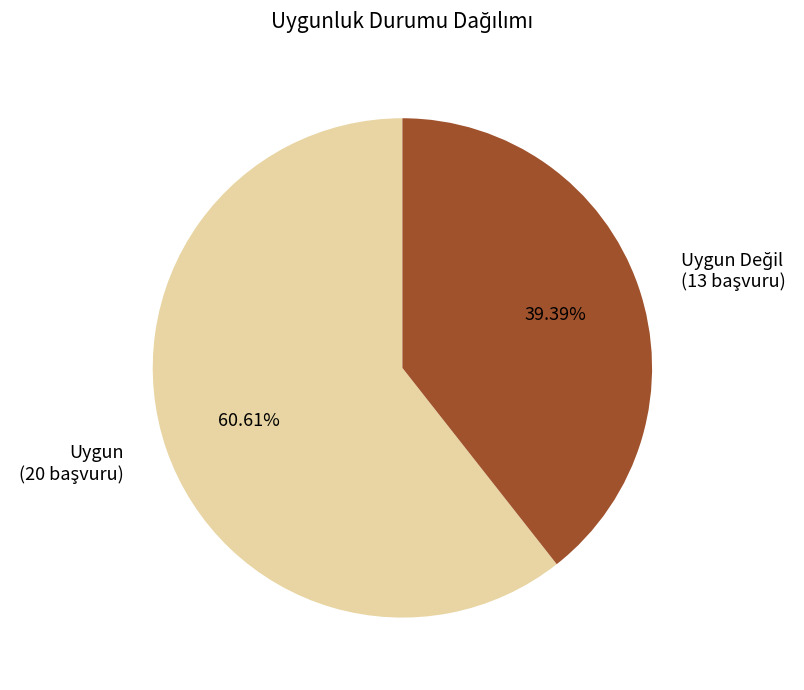

To the nearest percent, what is the difference between the largest and smallest slice percentages?

21%